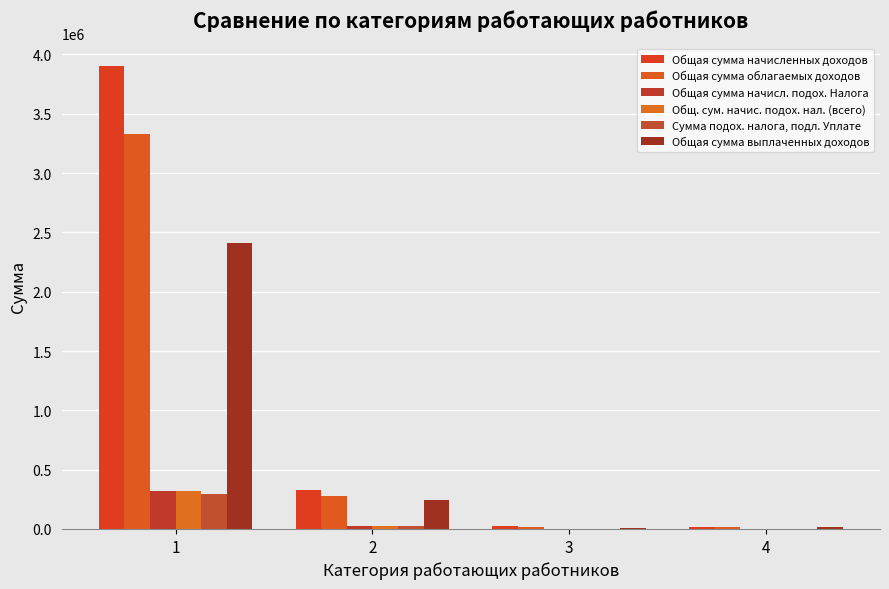

Are the bars horizontal?

No